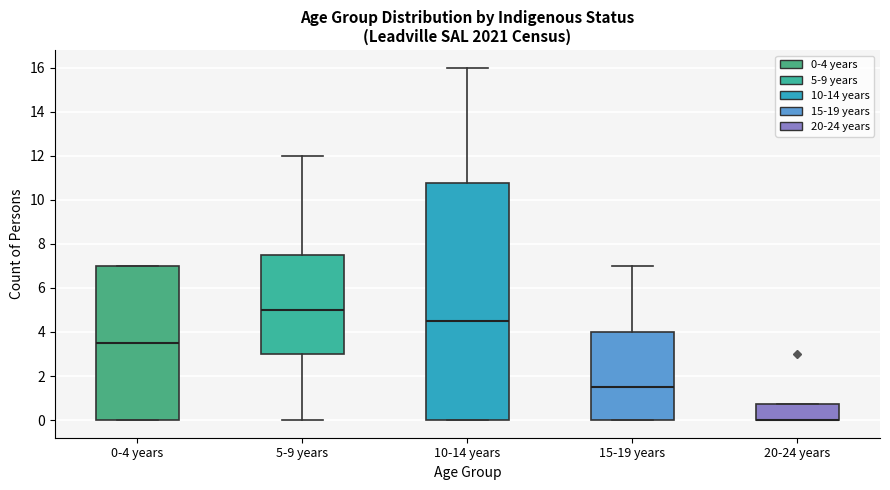

Reading left to right, transcribe this box plot: for each box, give where its median line is, the range the box spans, and where its two whiskers end, as read against the y-axis. The values are not printed on the chart, so give them approximately, as read against the axis.

0-4 years: median 3.6, box 0.0 to 7.0, whiskers 0.0 to 7.0
5-9 years: median 5.0, box 3.0 to 7.6, whiskers 0.0 to 12.0
10-14 years: median 4.6, box 0.0 to 10.8, whiskers 0.0 to 16.0
15-19 years: median 1.6, box 0.0 to 4.0, whiskers 0.0 to 7.0
20-24 years: median 0.0 (drawn on the box's lower edge), box 0.0 to 0.8, whiskers 0.0 to 0.8